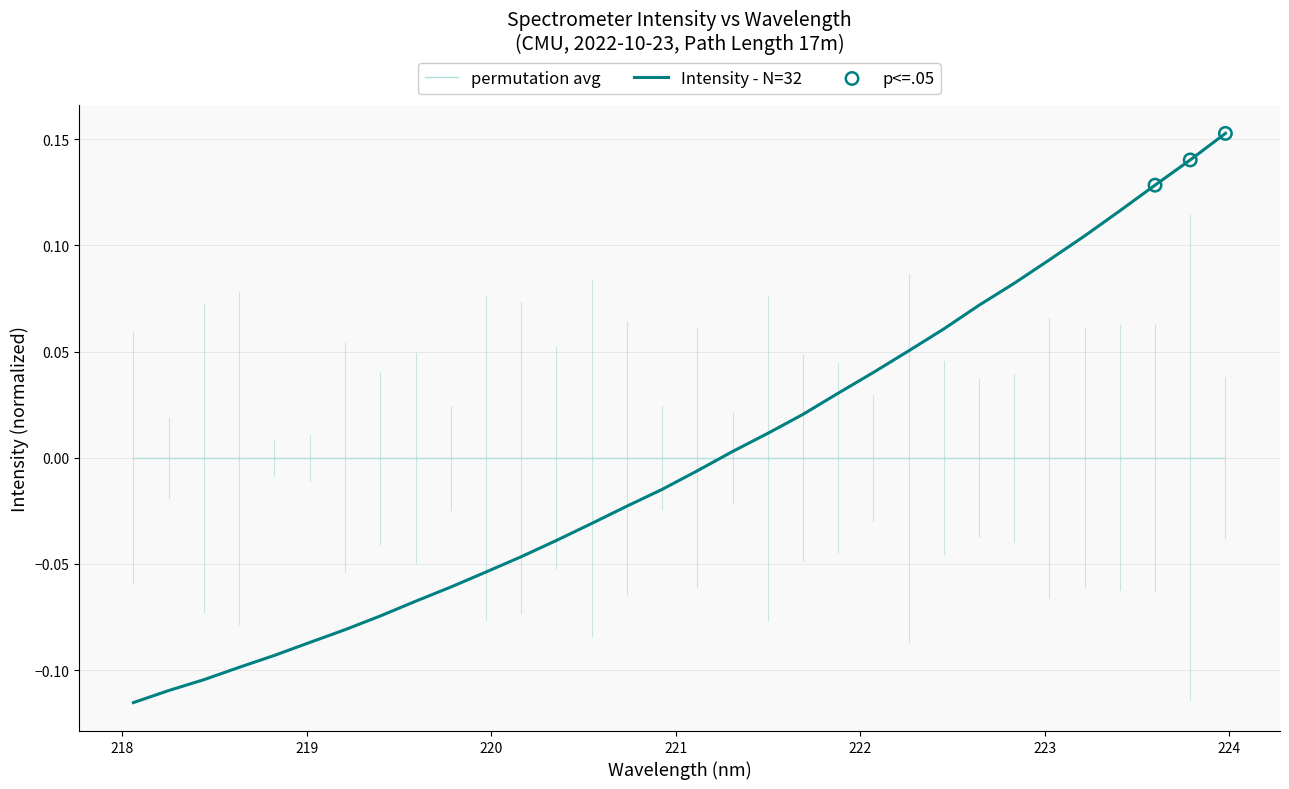

Which series has the largest range (max minus min)?

Intensity - N=32